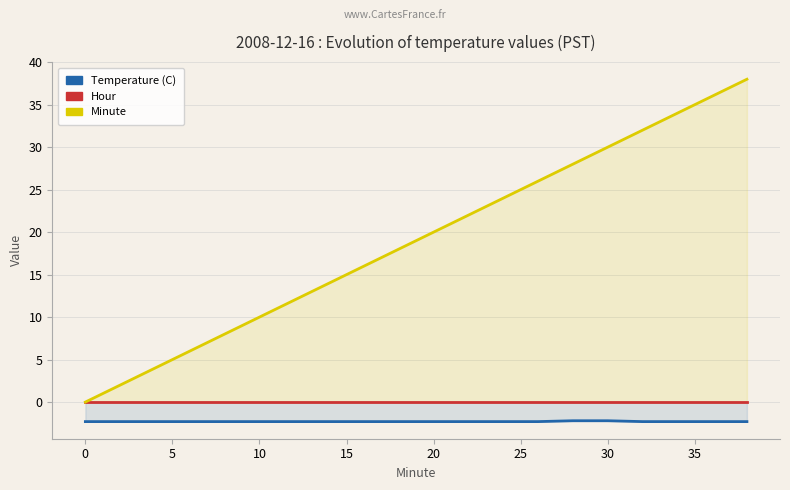

What is the value of the Temperature (C) point at the 6th from the left?

-2.3